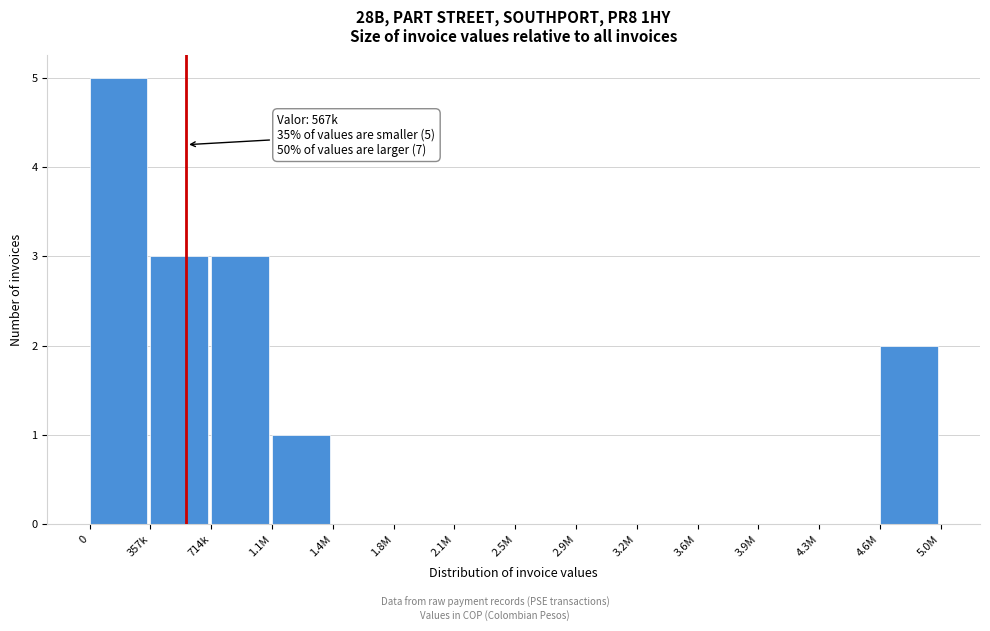

Reading right to left, transcribe all the data shown in this chart.

4.6M=2	4.3M=0	3.9M=0	3.6M=0	3.2M=0	2.9M=0	2.5M=0	2.1M=0	1.8M=0	1.4M=0	1.1M=1	714k=3	357k=3	0=5